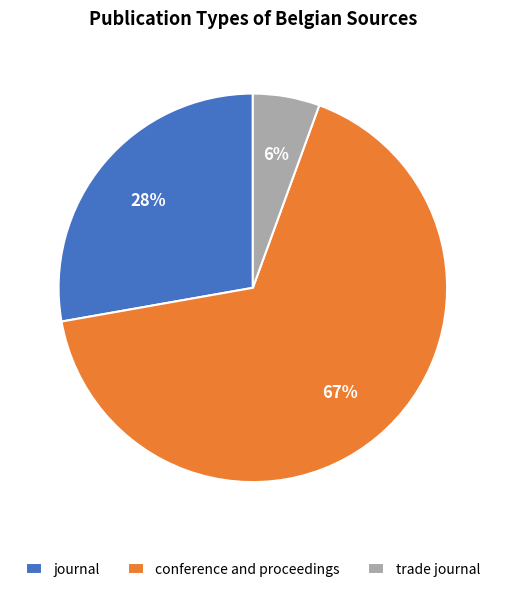

Approximately how many times larger is the value at conference and proceedings compared to journal?

2.4